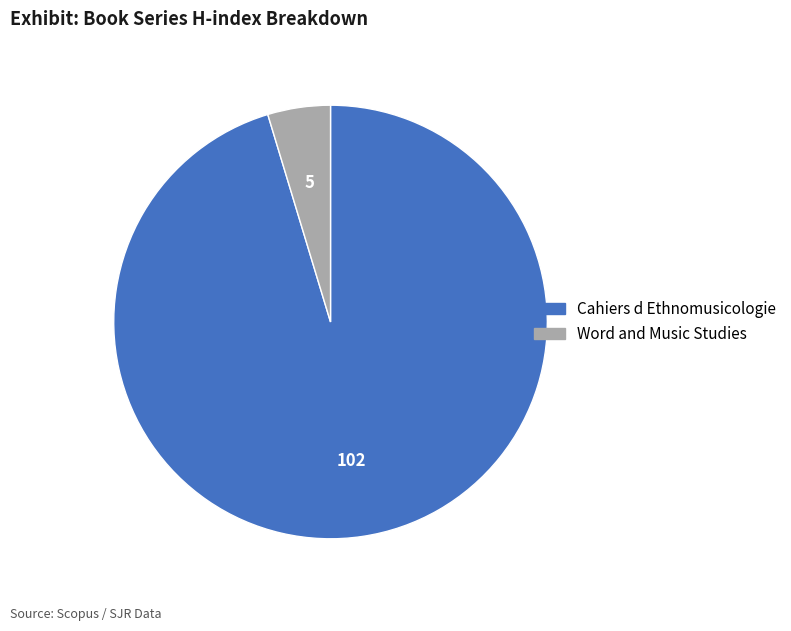

Does Word and Music Studies represent more than half of the total?

No